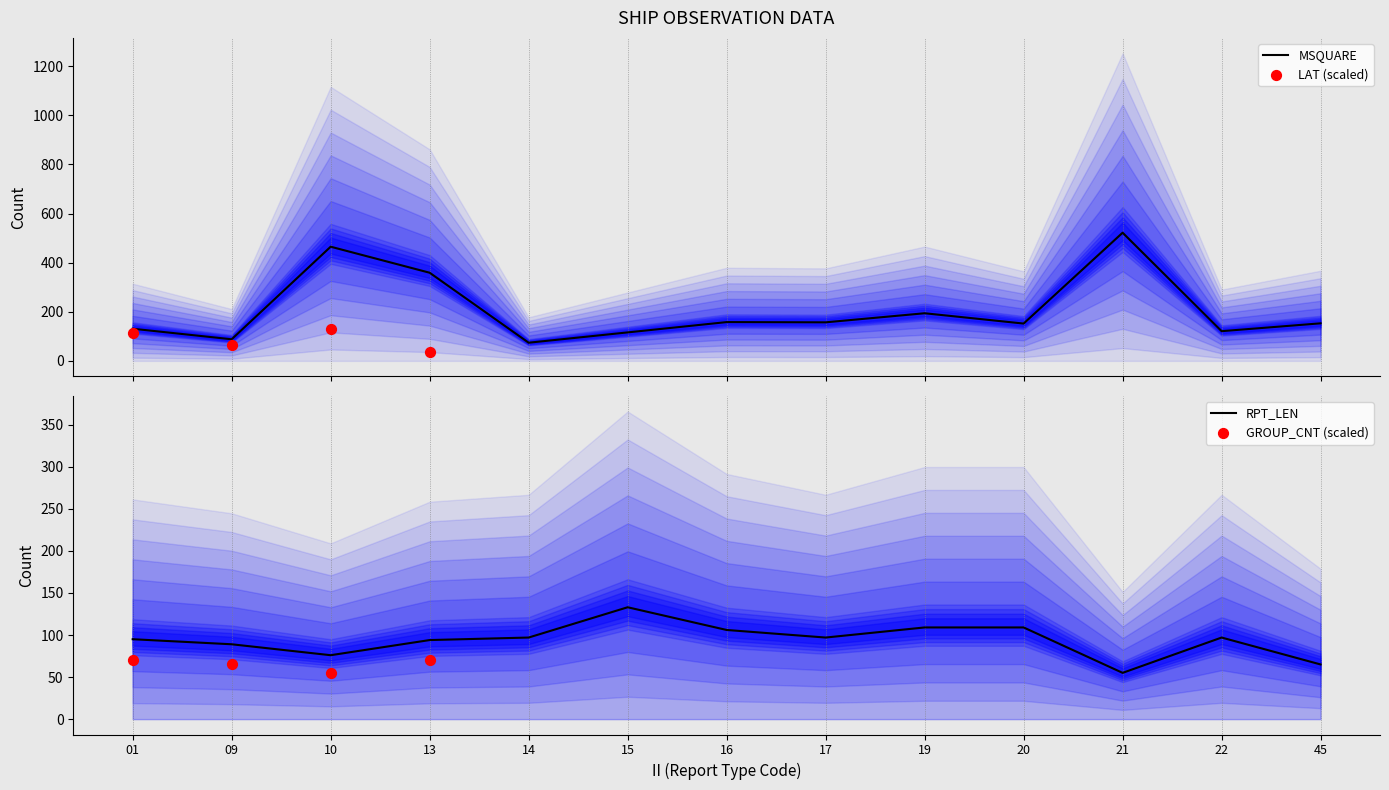

What is the lowest value of the MSQUARE series?

74